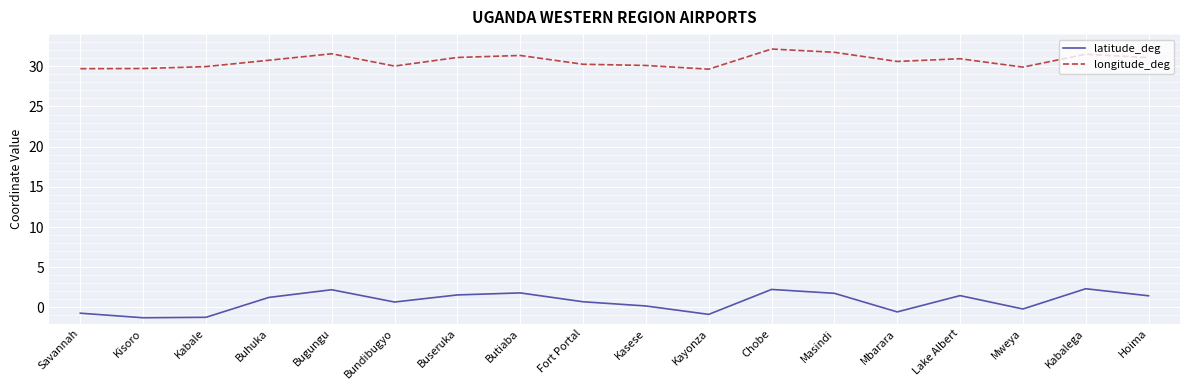

The value of longitude_deg at Lake Albert is 30.9. True or false?

True